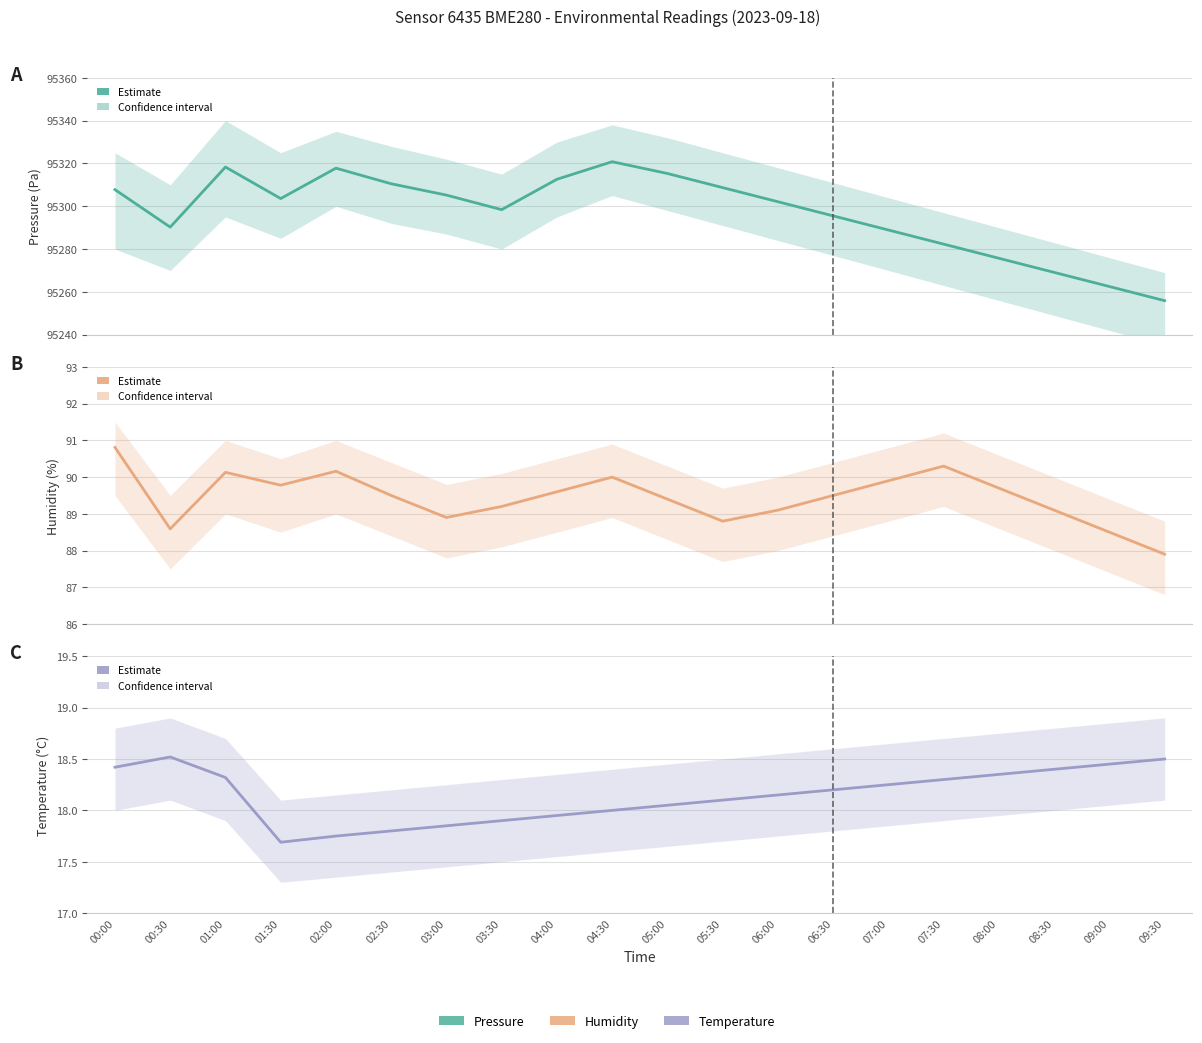

What is the average value of the Humidity series?

89.4